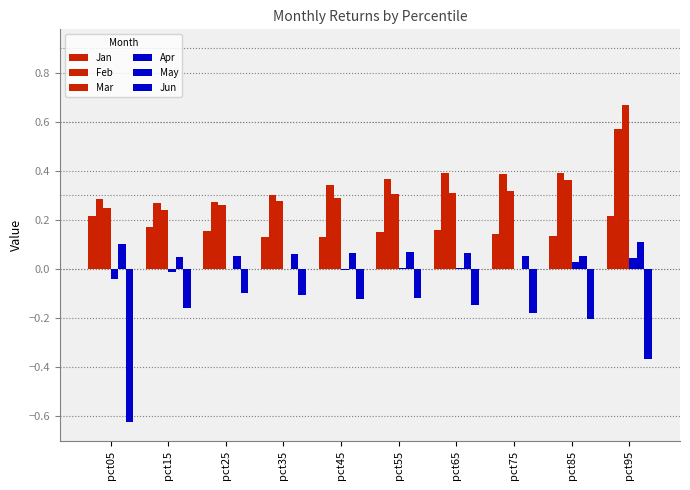

At which category is the sum across all series the highest?

pct95